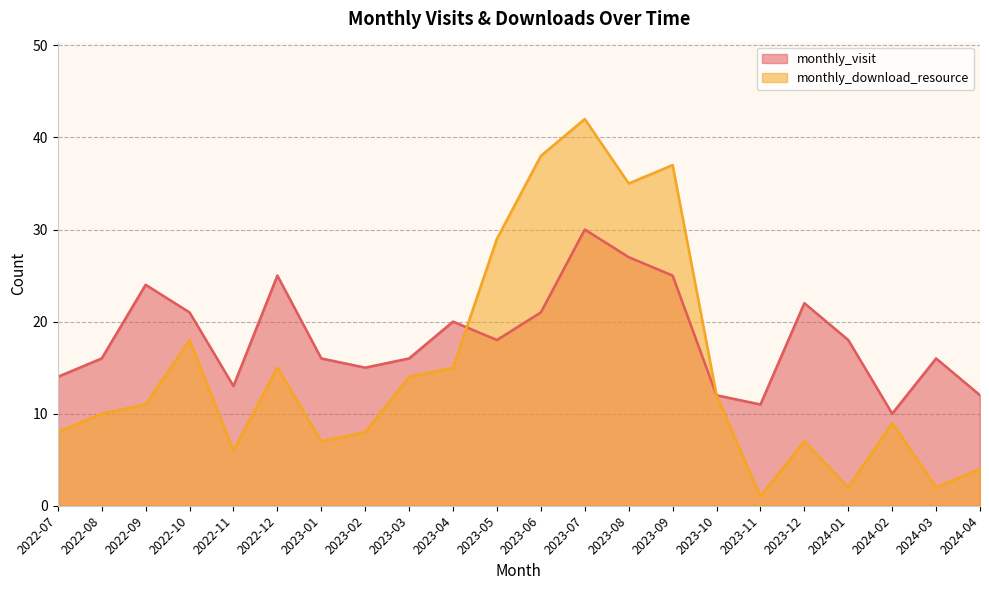

At which label does monthly_download_resource reach its peak?

2023-07